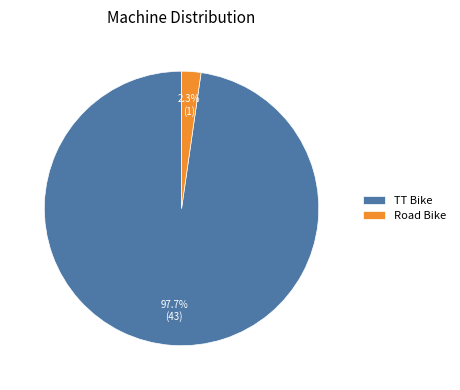

To the nearest percent, what percentage of the pie is Road Bike?

2%